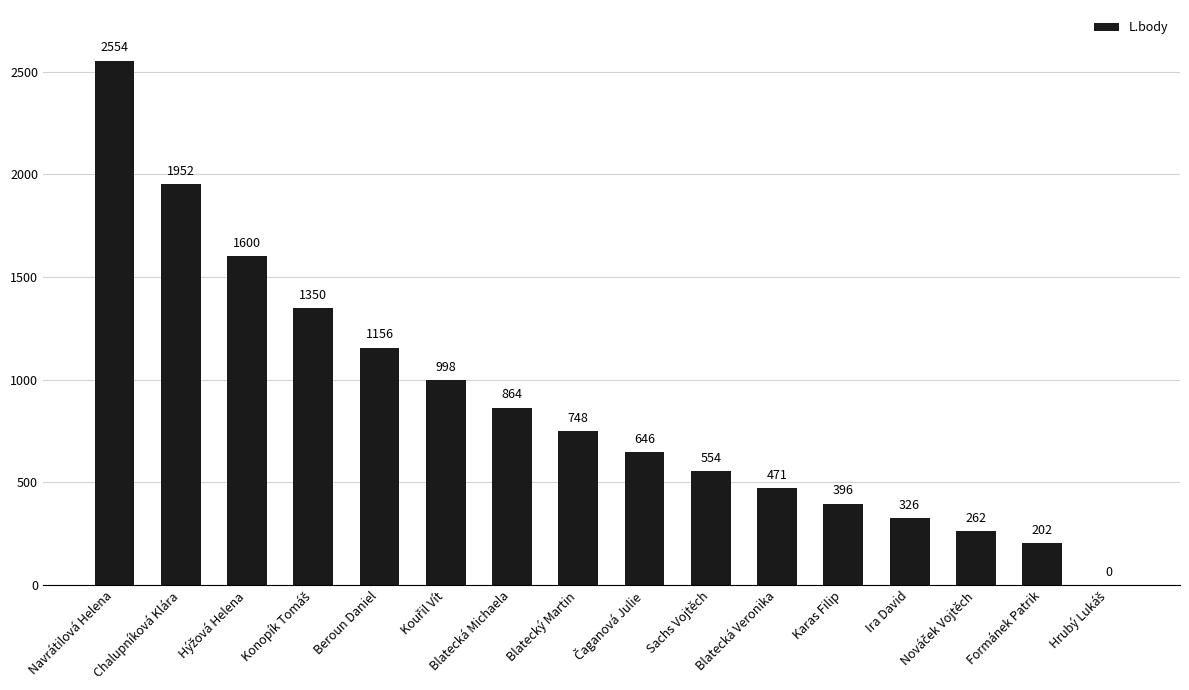

The value at Sachs Vojtěch is 554. True or false?

True